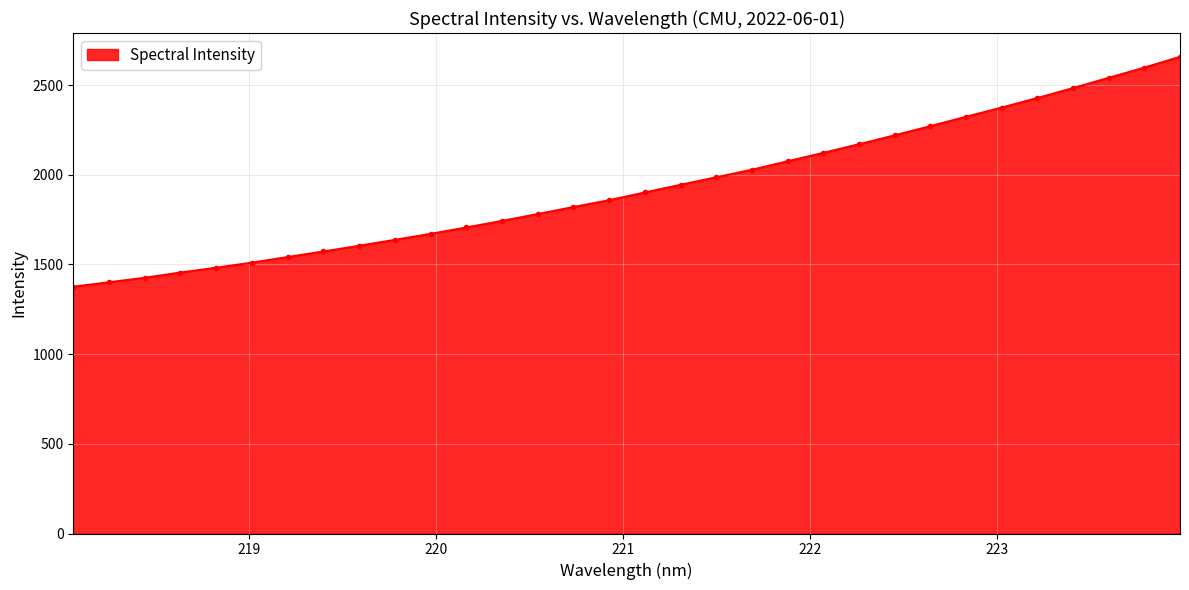

What is the value of the 6th point from the left?

1509.8